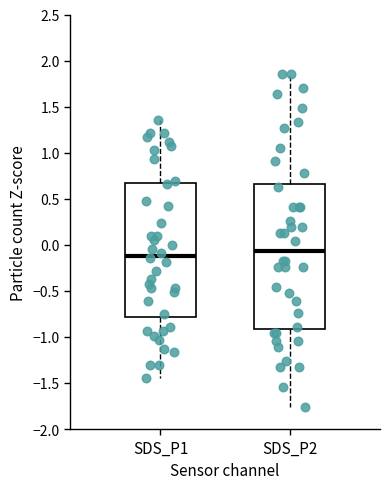

Where does the median line of the box for SDS_P2 sit on the y-axis? The values are not printed on the chart, so give them approximately, as read against the axis.

-0.05